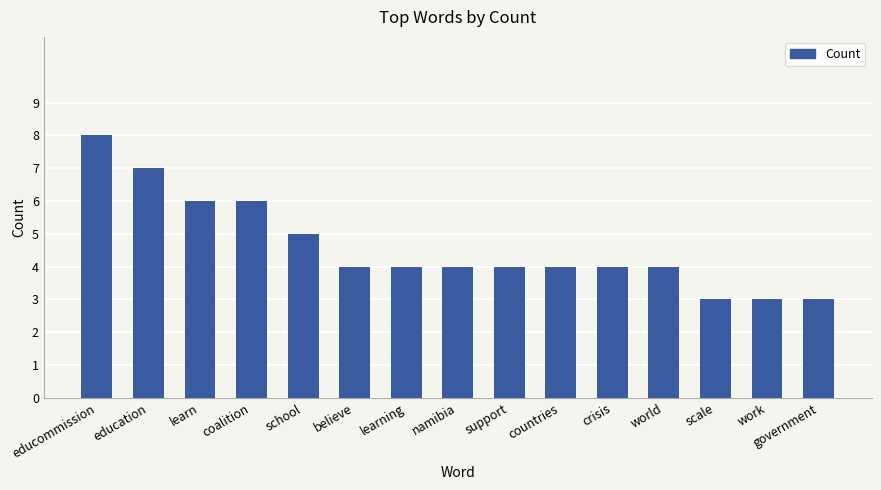

What is the sum of all values?

69